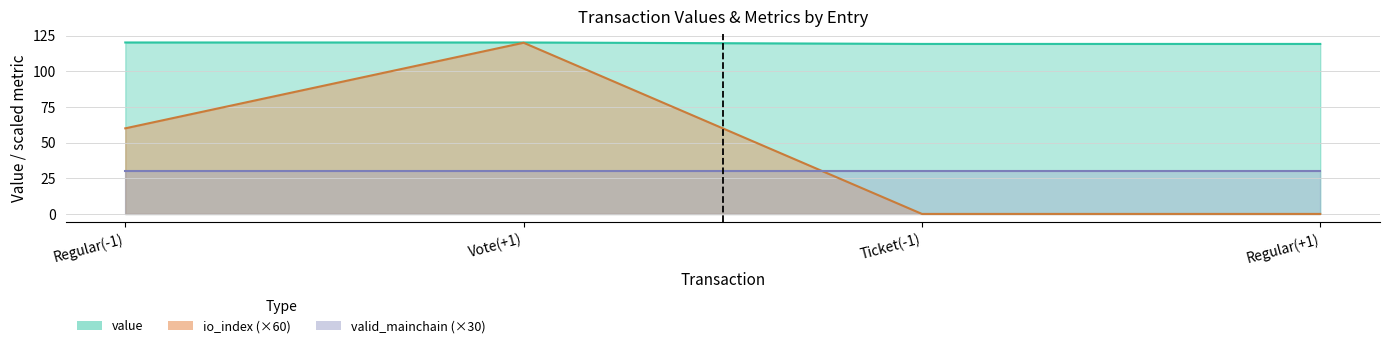

True or false: io_index and value intersect in this chart.

False